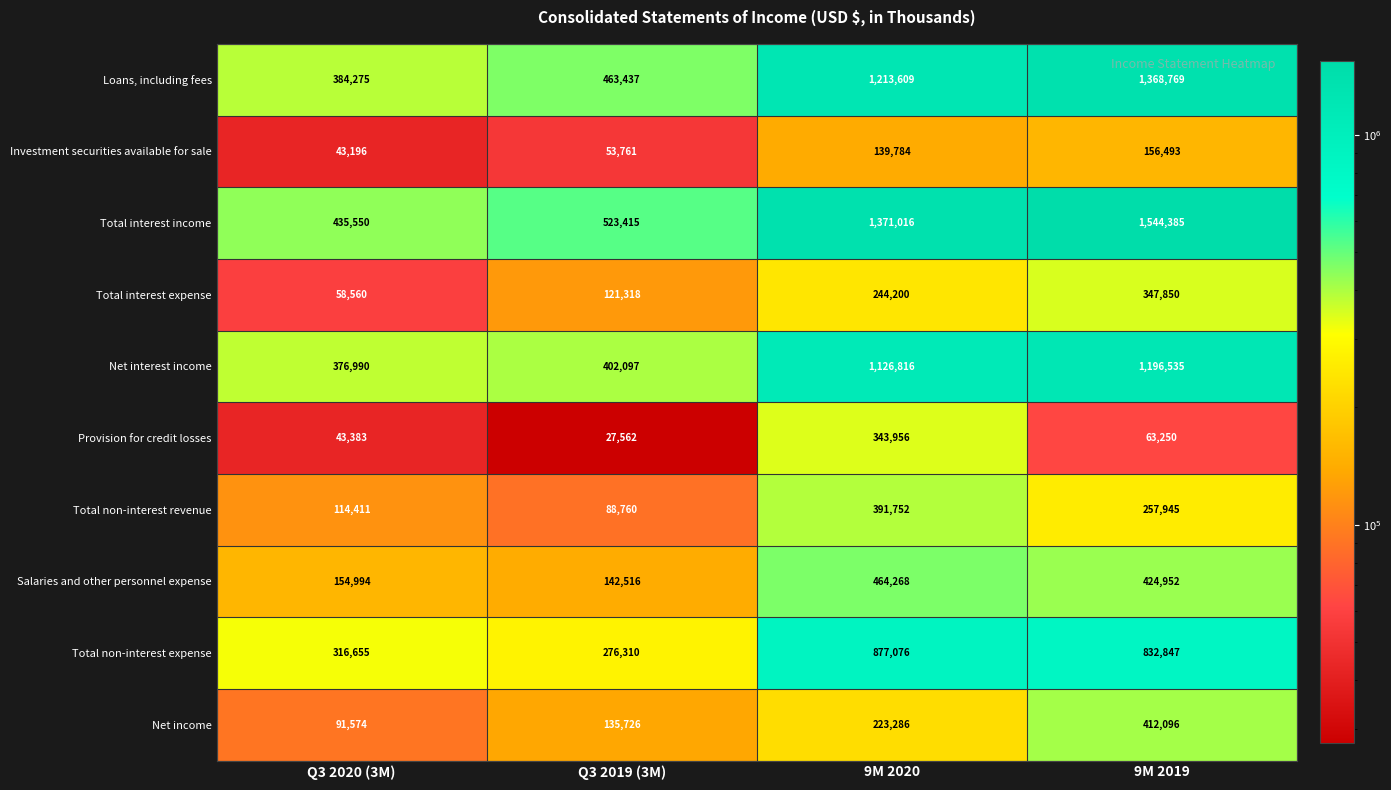

Rank the series by their maximum value, from highest to lowest.

Total interest income, Loans, including fees, Net interest income, Total non-interest expense, Salaries and other personnel expense, Net income, Total non-interest revenue, Total interest expense, Provision for credit losses, Investment securities available for sale